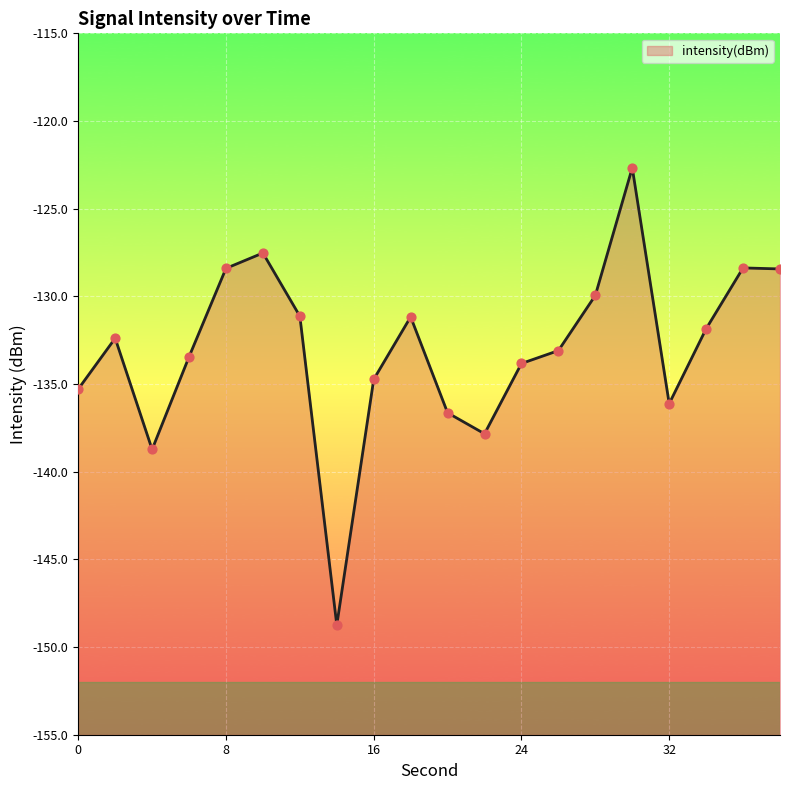

Between 30 and 18, which is larger?

30